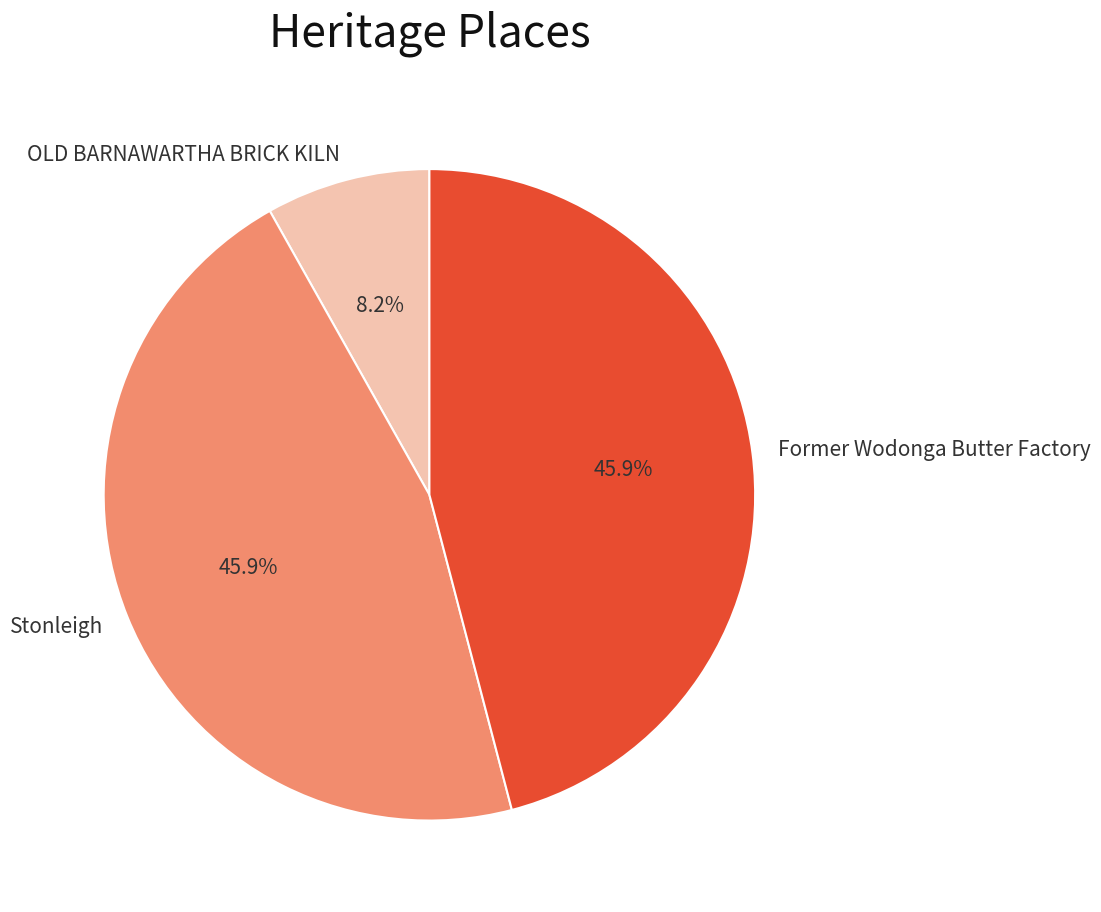

Count the number of slices in the pie.

3